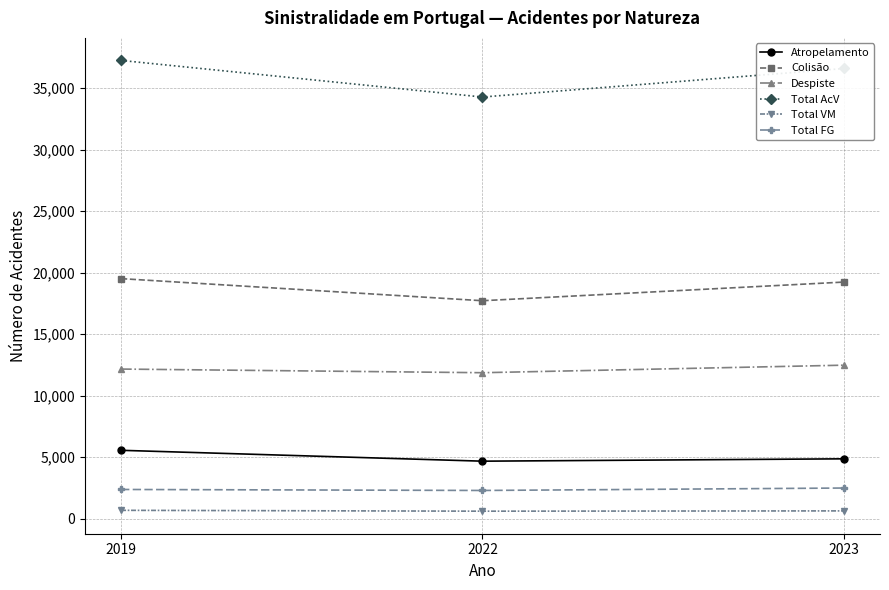

What is the maximum value for Colisão?

19518